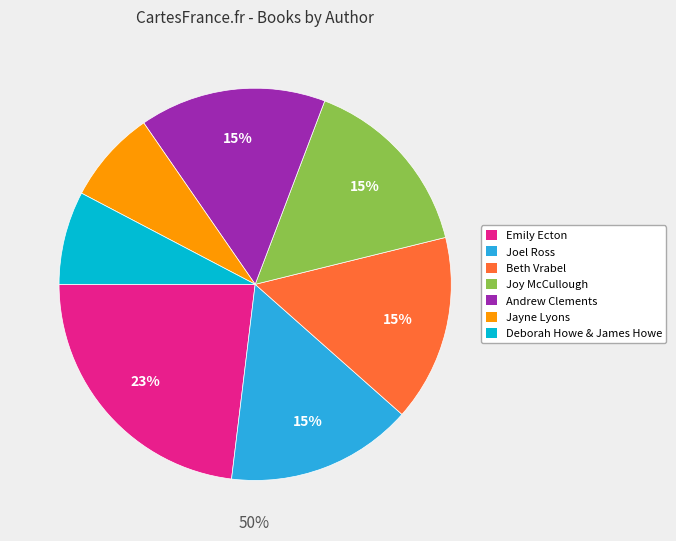

Approximately how many times larger is the value at Joel Ross compared to Beth Vrabel?

1.0